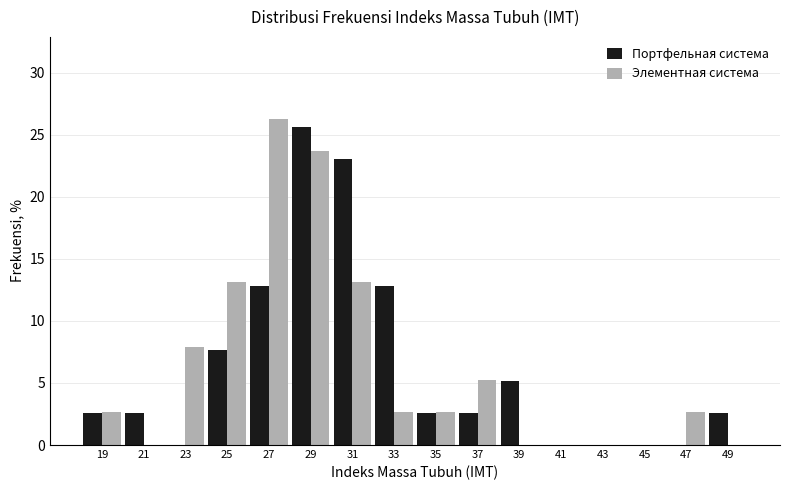

What is the highest value of the Элементная система series?

26.3